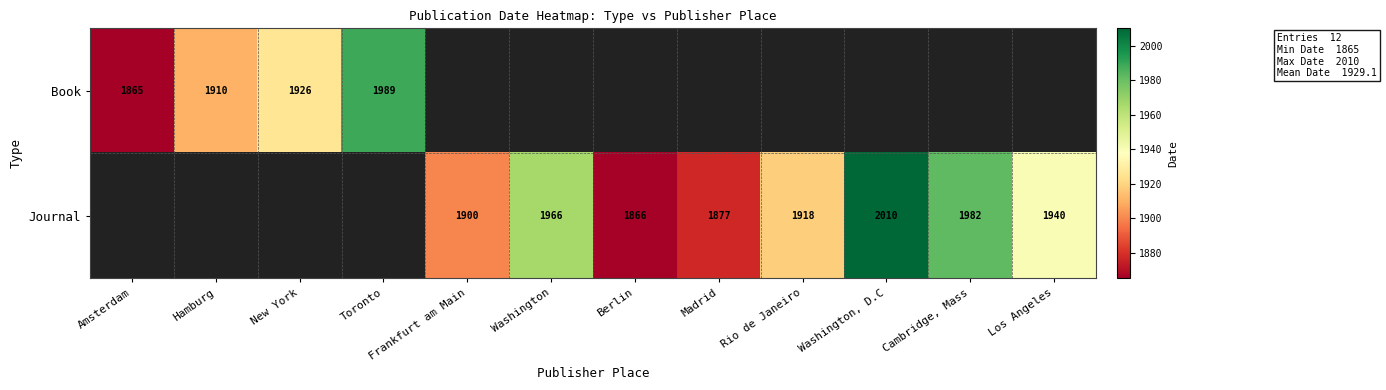

How many series are shown in this chart?

2